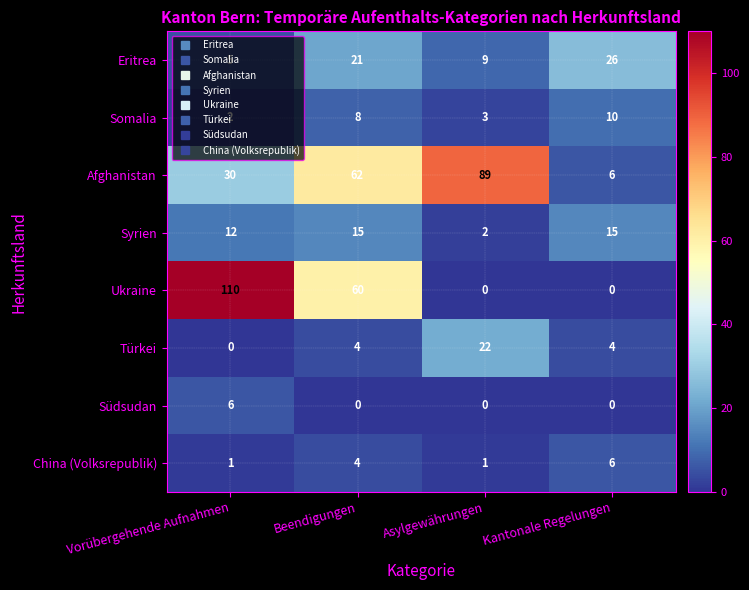

What is the spread (max minus min) of values at Asylgewährungen?

89